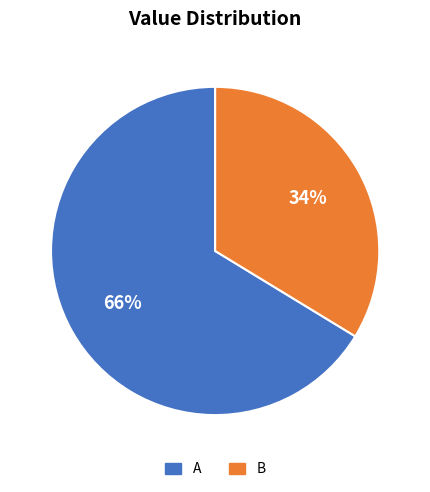

To the nearest percent, what is the average slice percentage?

50%